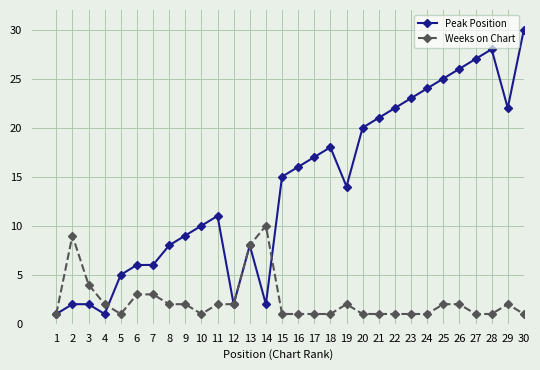

Is the value of Peak Position at 27 greater than the value of Weeks on Chart at 17?

Yes